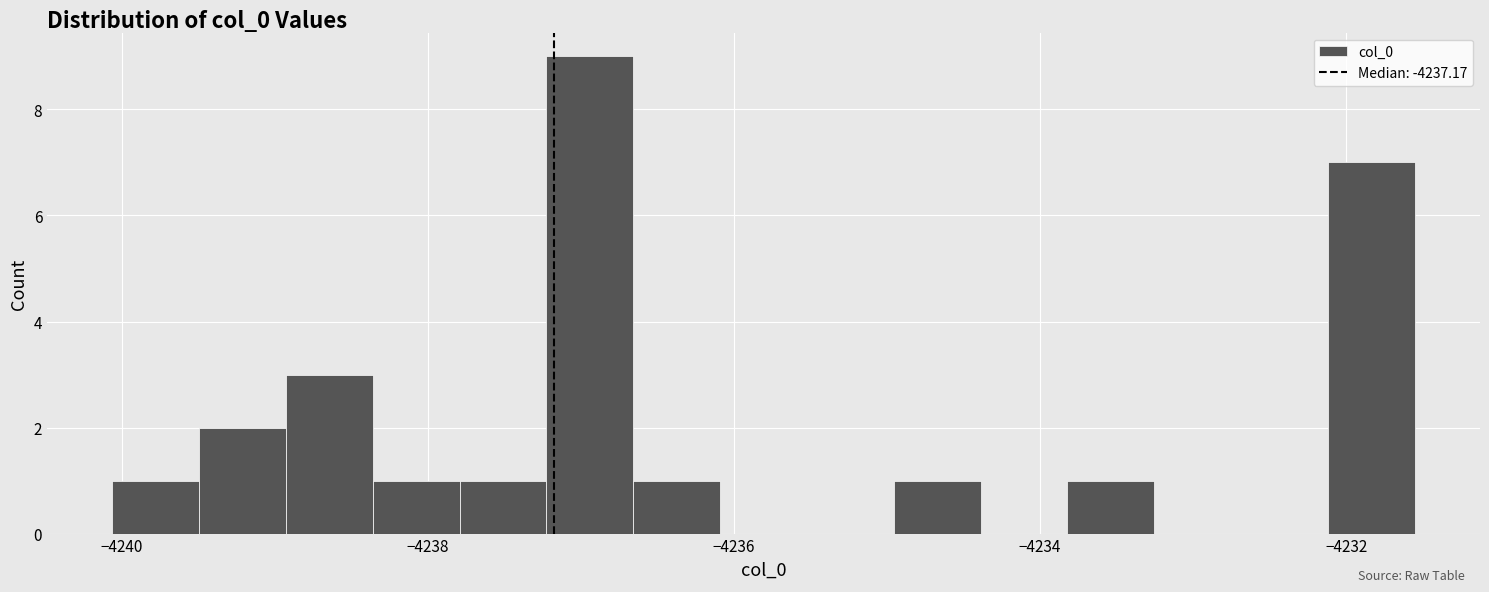

Read against the x-axis, roughly where is the centre of the tallest bar?

-4237.0